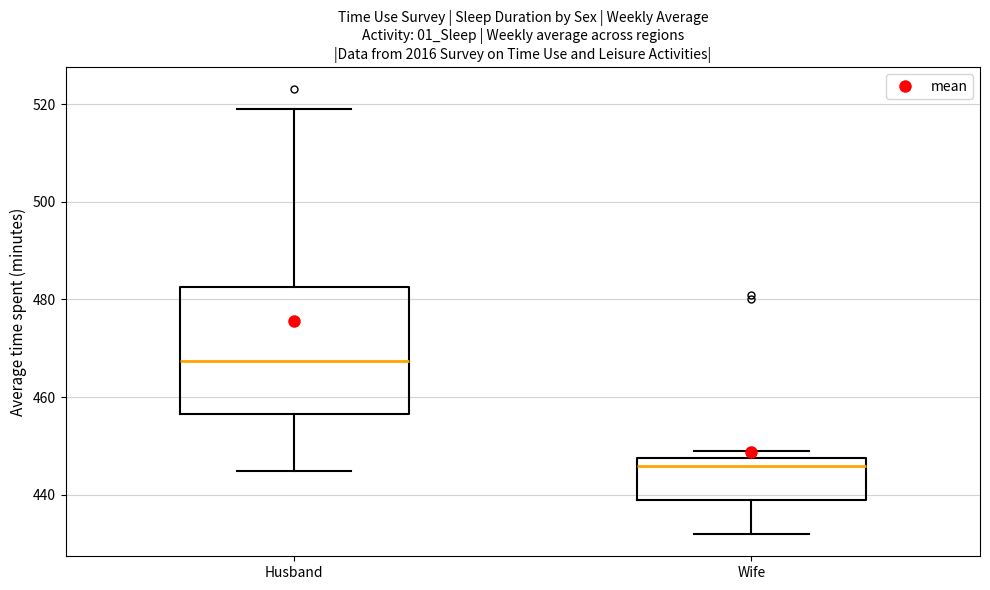

Where is the lower edge of the box for Wife on the y-axis? The values are not printed on the chart, so give them approximately, as read against the axis.

440